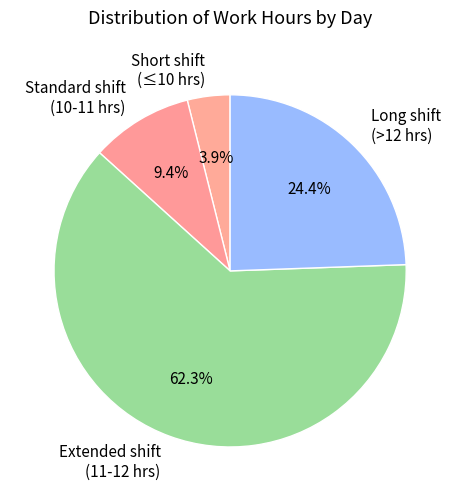

Combined, do Extended shift (11-12 hrs) and Long shift (>12 hrs) account for over 50%?

Yes